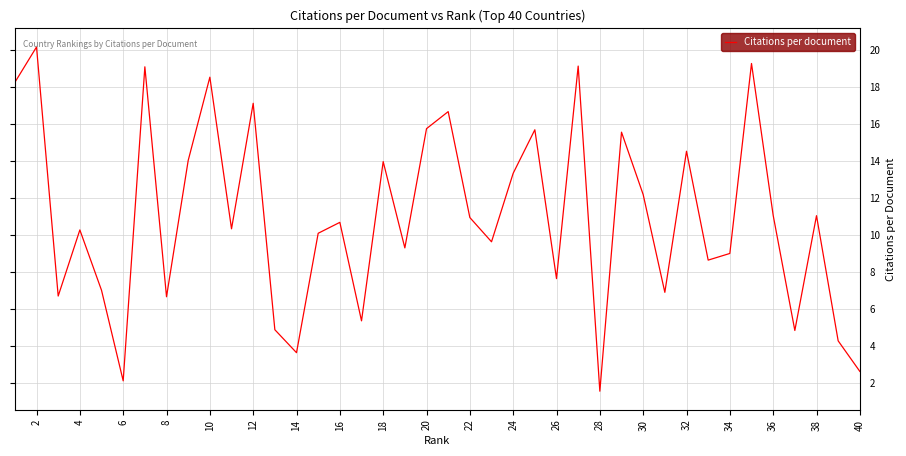

What is the difference between the maximum and minimum values?

18.6